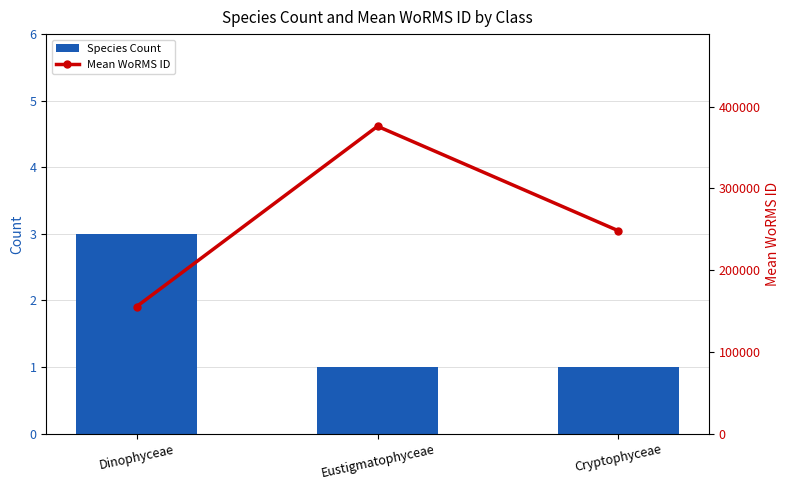

Reading left to right, transcribe all the data shown in this chart.

Species Count: 3	1	1
Mean WoRMS ID: 155420	376045	248153